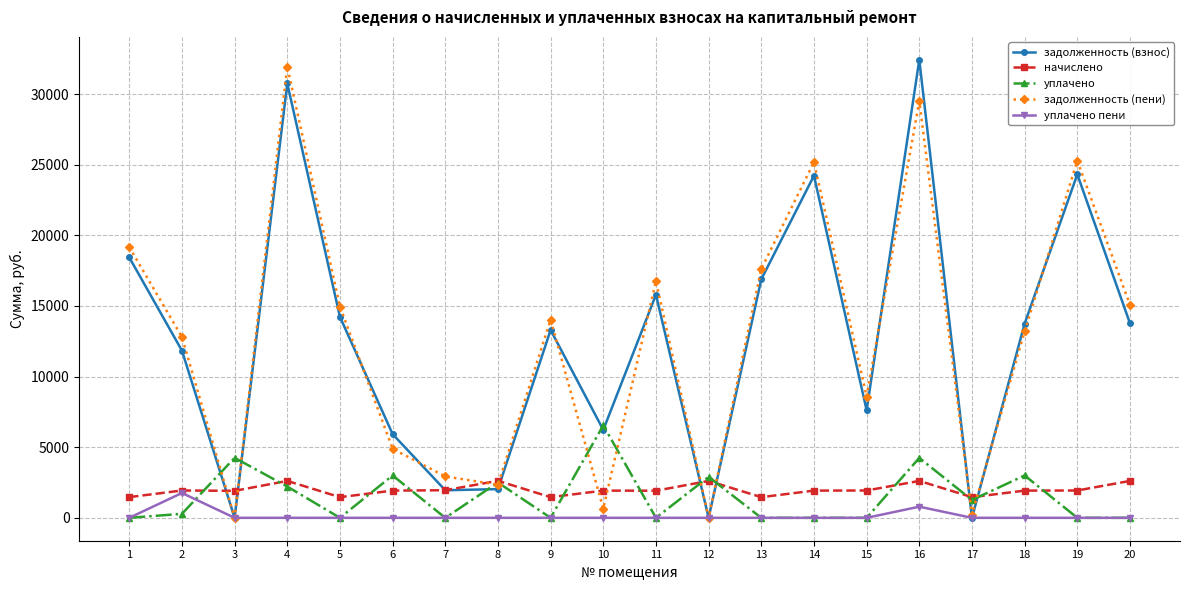

Does the chart have visible grid lines?

Yes